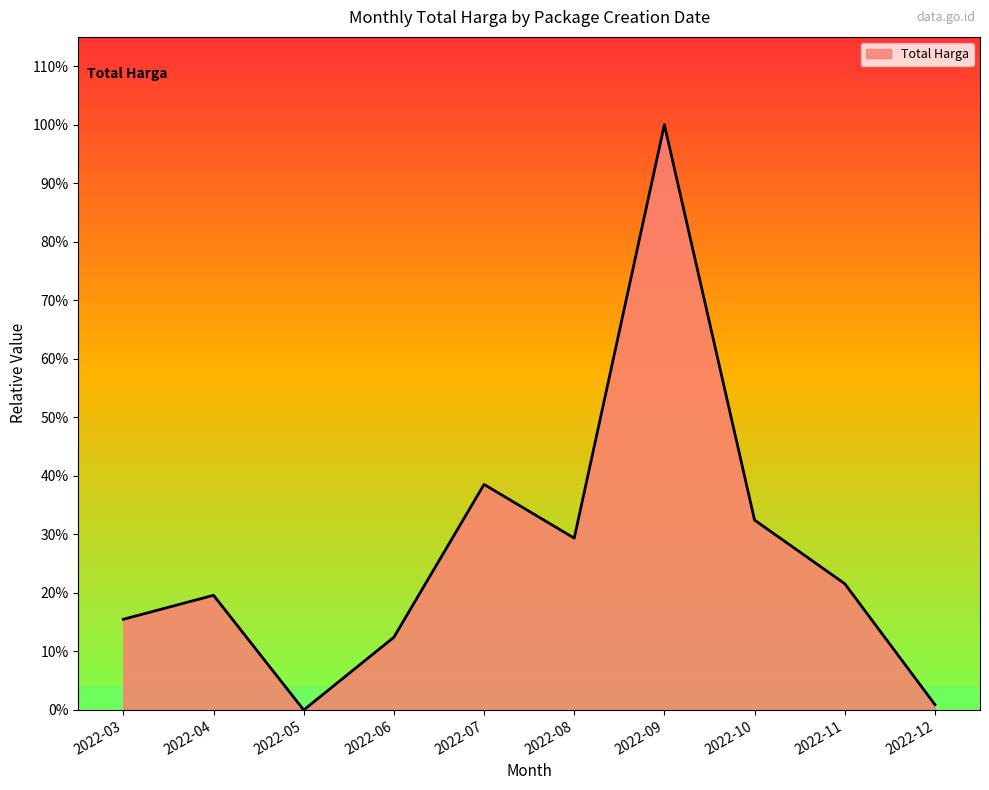

Does the chart display data point markers on the line(s)?

No